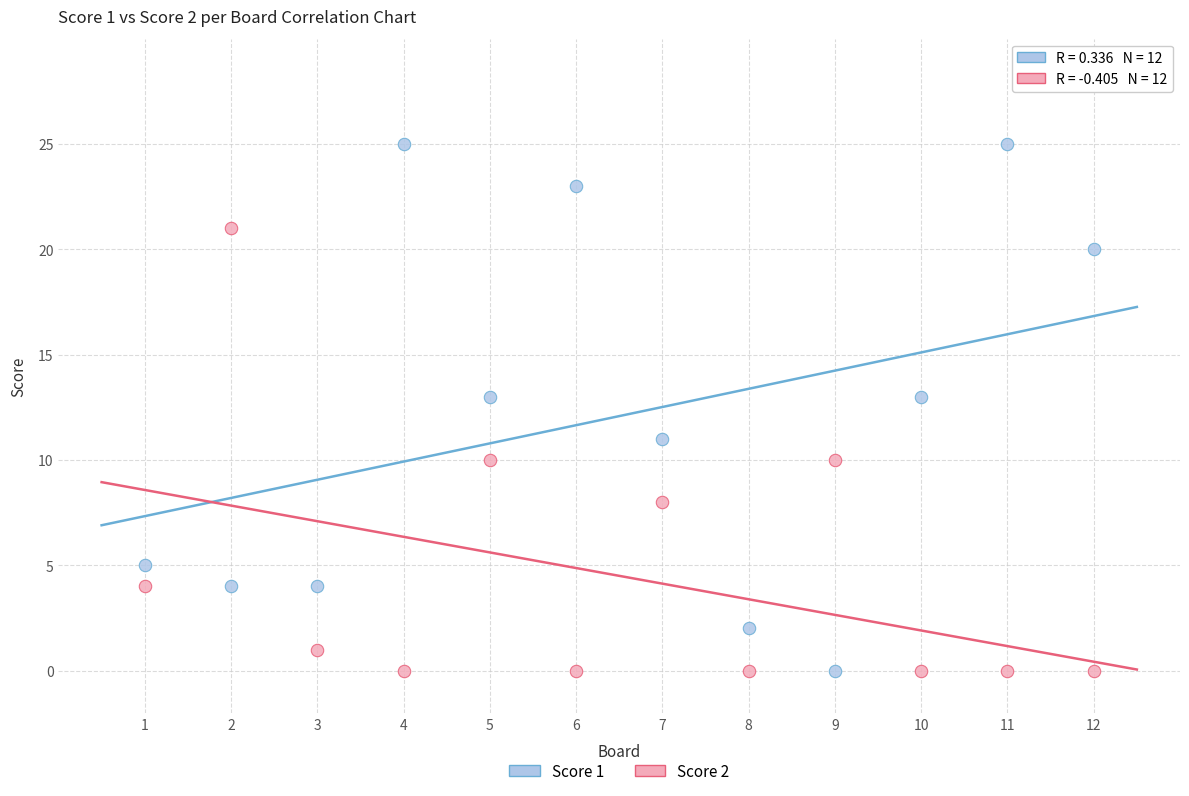

What is the X range (max minus min) for the scatter plot?

11